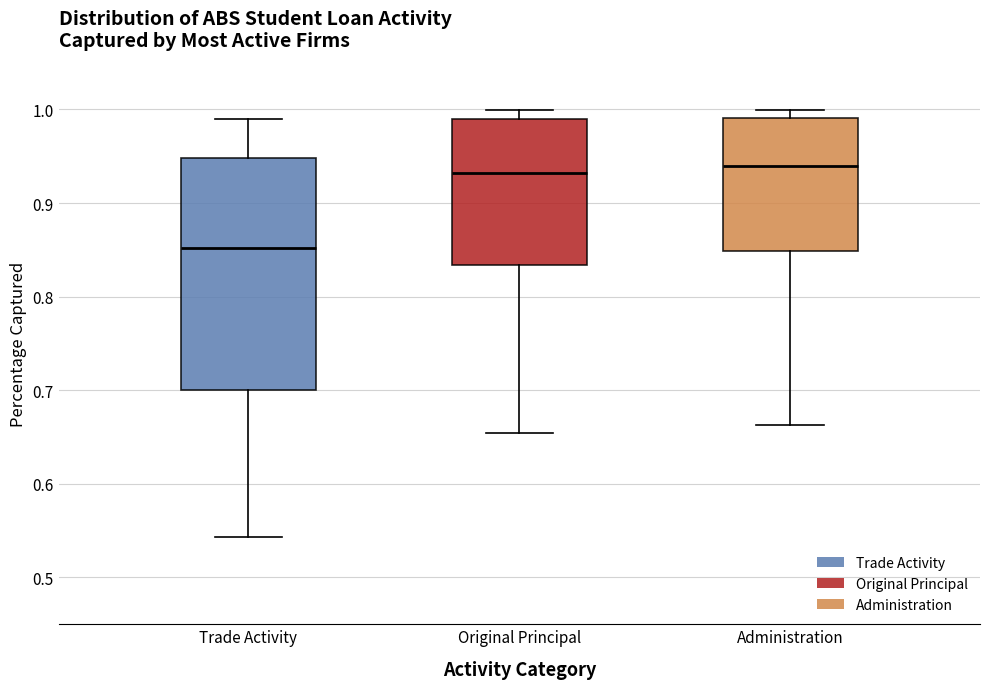

Where does the lower whisker of the box for Administration end on the y-axis? The values are not printed on the chart, so give them approximately, as read against the axis.

0.66